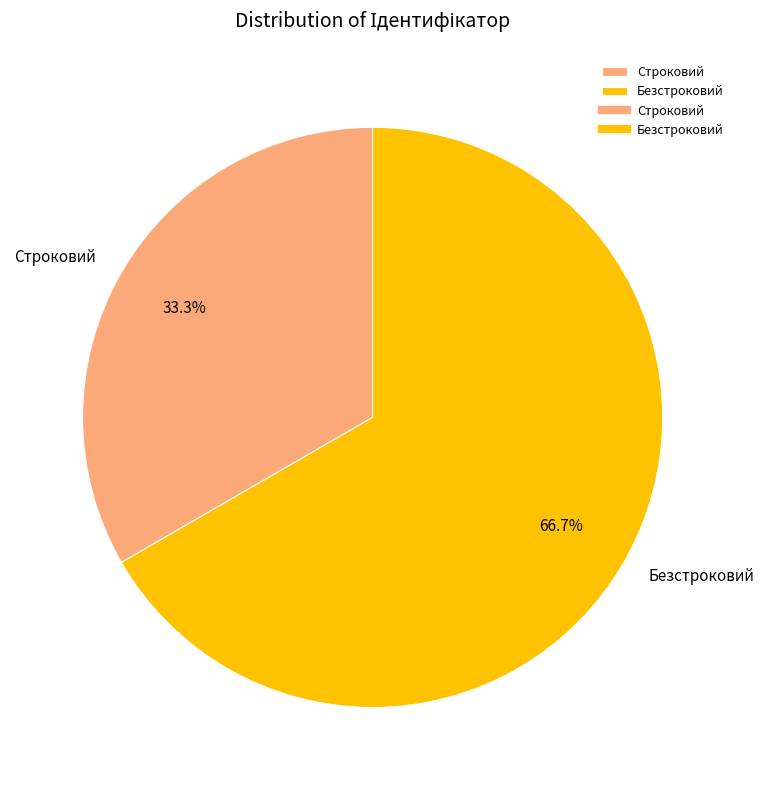

To the nearest percent, what is the difference between the Безстроковий and Строковий slice percentages?

33%